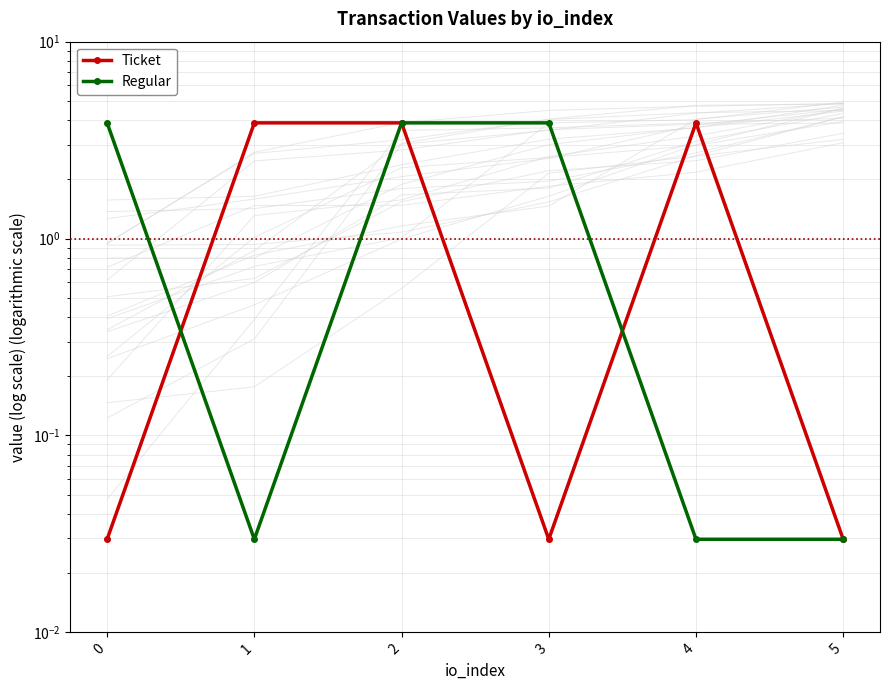

Reading right to left, transcribe all the data shown in this chart.

Ticket: 5=0.0	4=3.9	3=0.0	2=3.9	1=3.9	0=0.0
Regular: 5=0.0	4=0.0	3=3.9	2=3.9	1=0.0	0=3.9